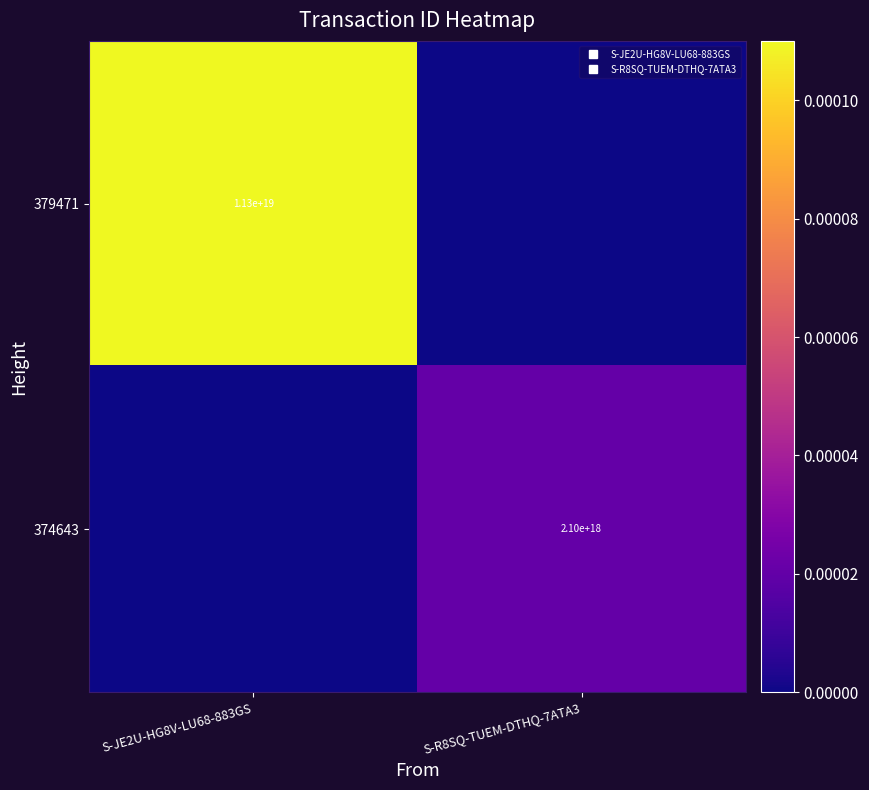

List the series in order of their overall mean, highest first.

379471, 374643